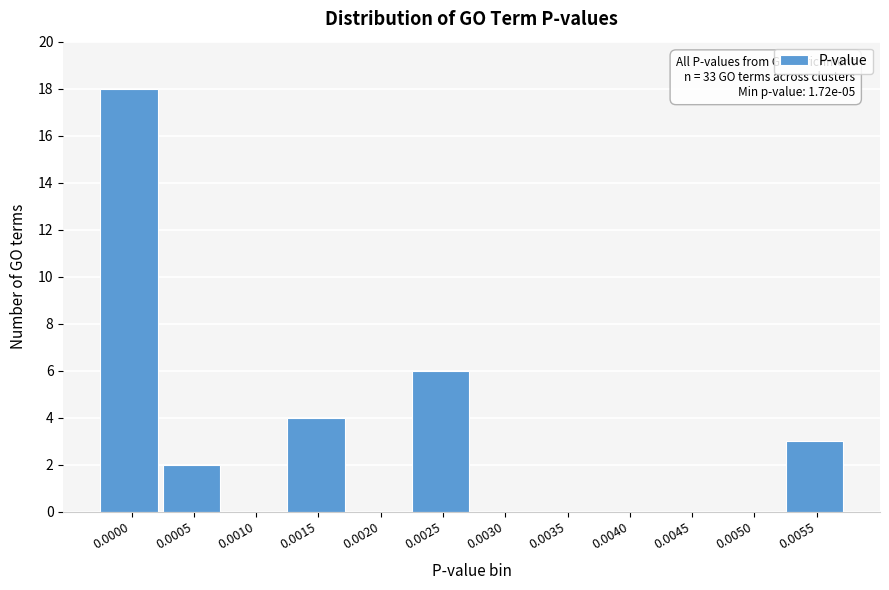

Reading left to right, list all the values displayed in this chart.

0.0000=18	0.0005=2	0.0010=0	0.0015=4	0.0020=0	0.0025=6	0.0030=0	0.0035=0	0.0040=0	0.0045=0	0.0050=0	0.0055=3